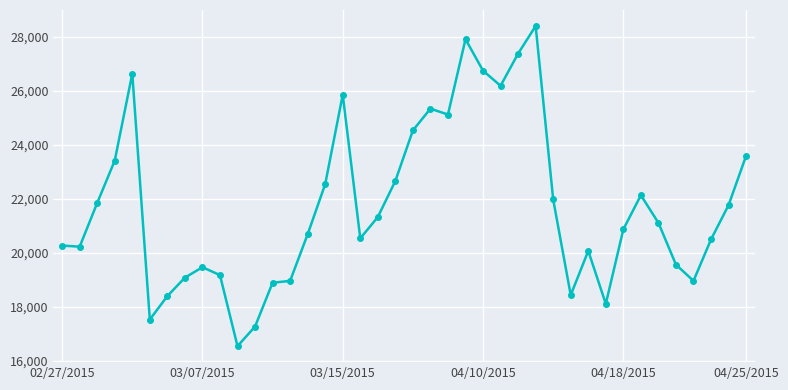

True or false: there are more than 1 points higher than both neighbors.

True